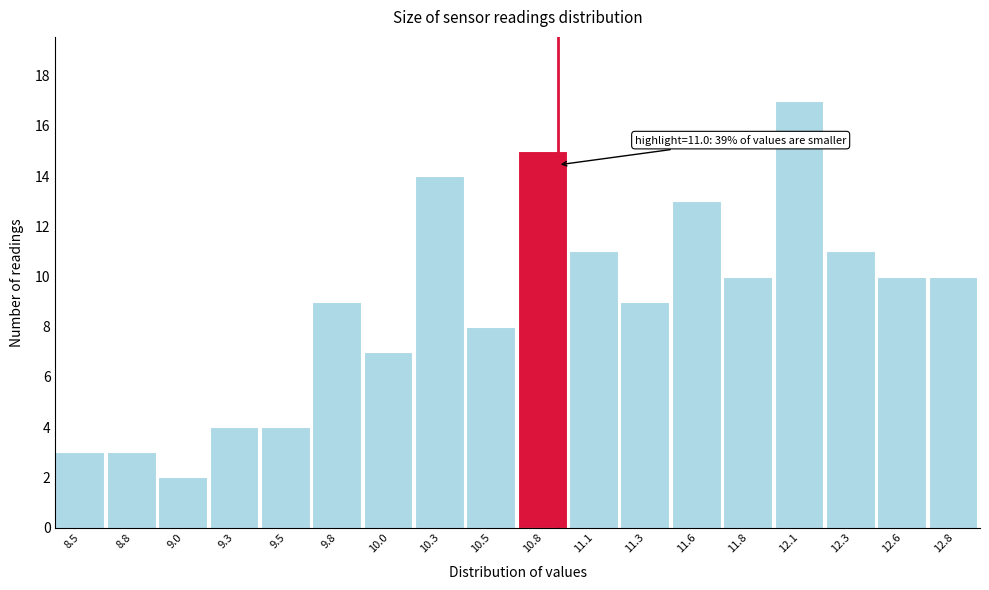

Reading right to left, extract all data points from this chart.

10	10	11	17	10	13	9	11	15	8	14	7	9	4	4	2	3	3